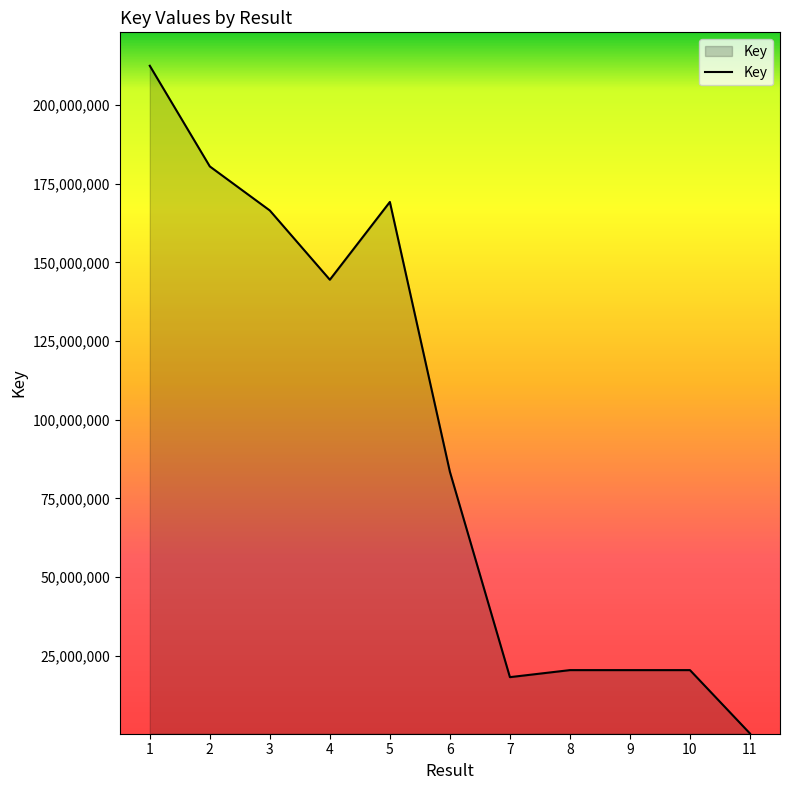

At which category does the chart reach its peak across all series?

1